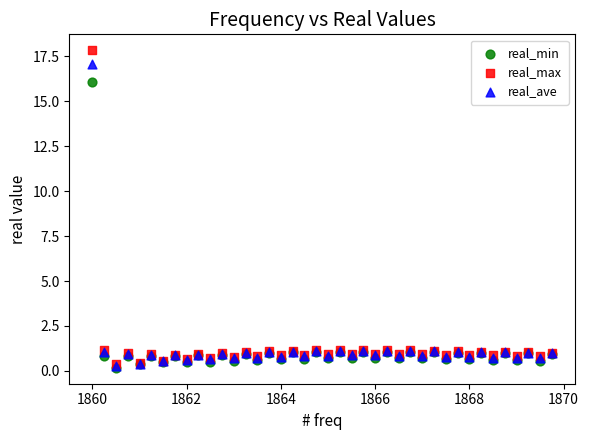

Which series contains the highest Y value?

real_max